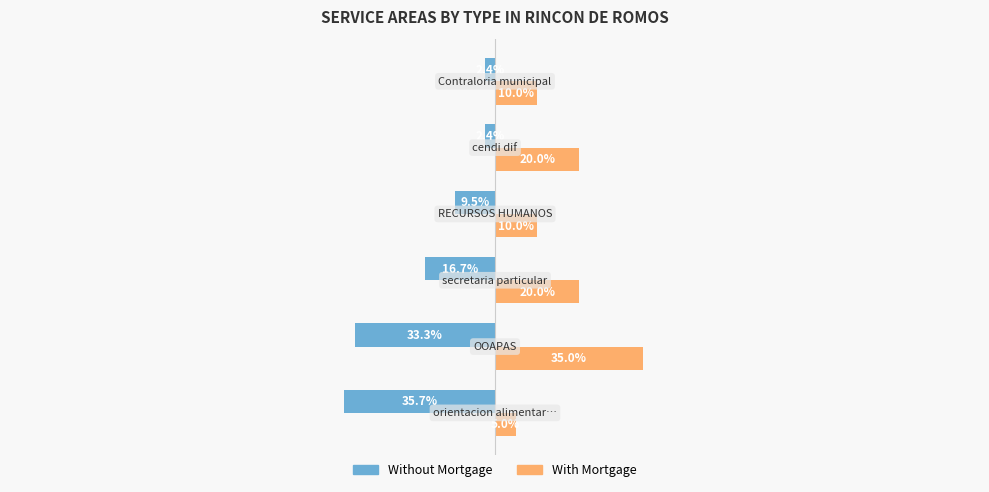

Which series has the largest total across all categories?

With Mortgage